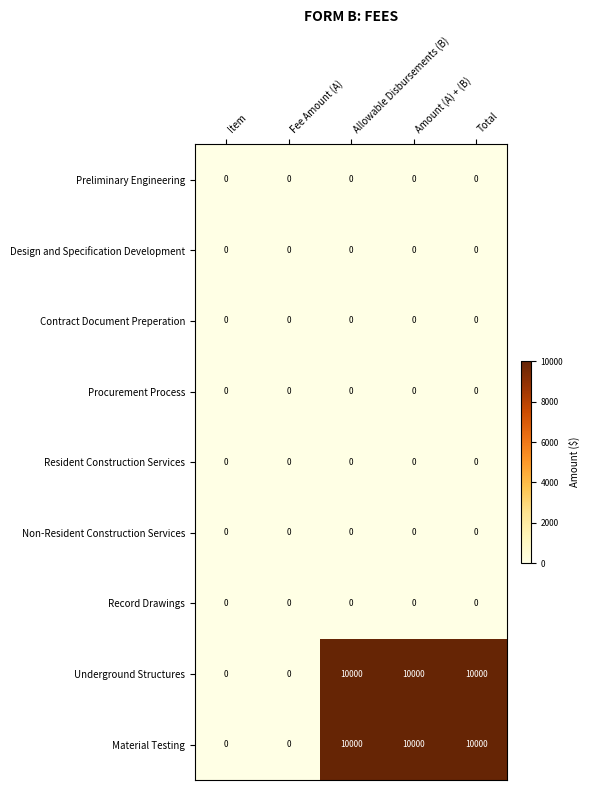

At how many categories does at least one series exceed 4107?

3